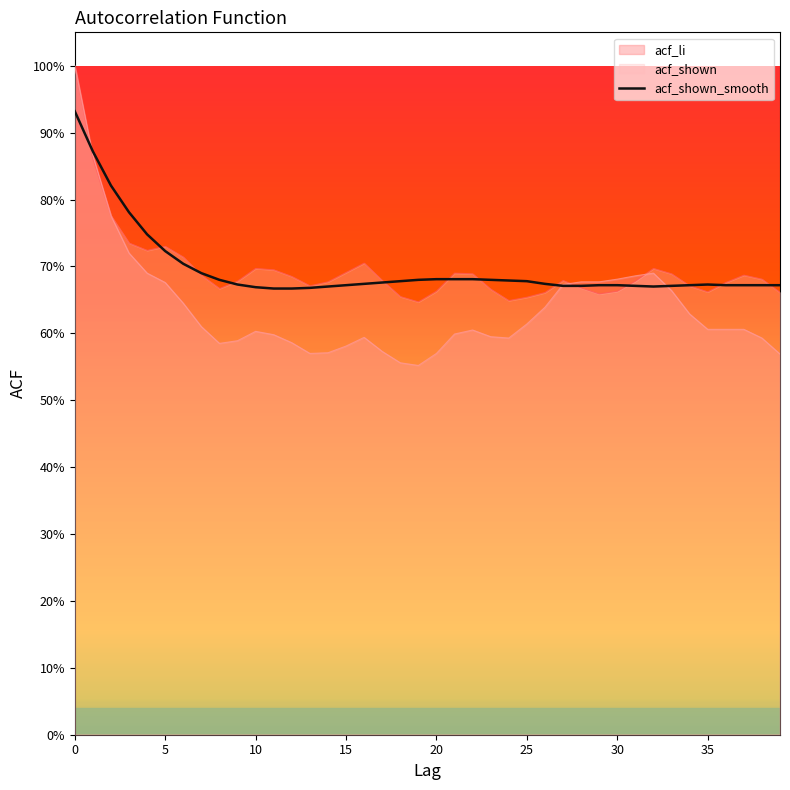

What is the value of the acf_shown_smooth point at the 10th from the left?

0.7